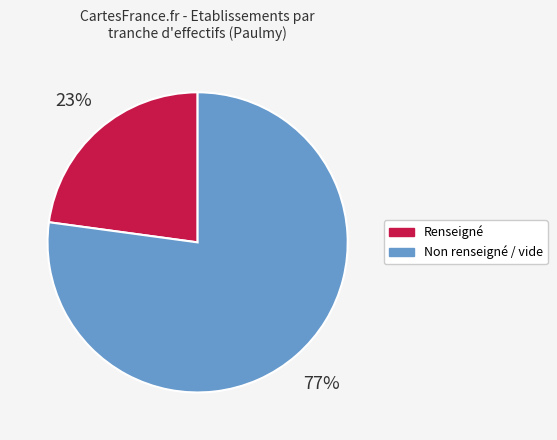

The Non renseigné / vide slice represents 84% of the pie. True or false?

False